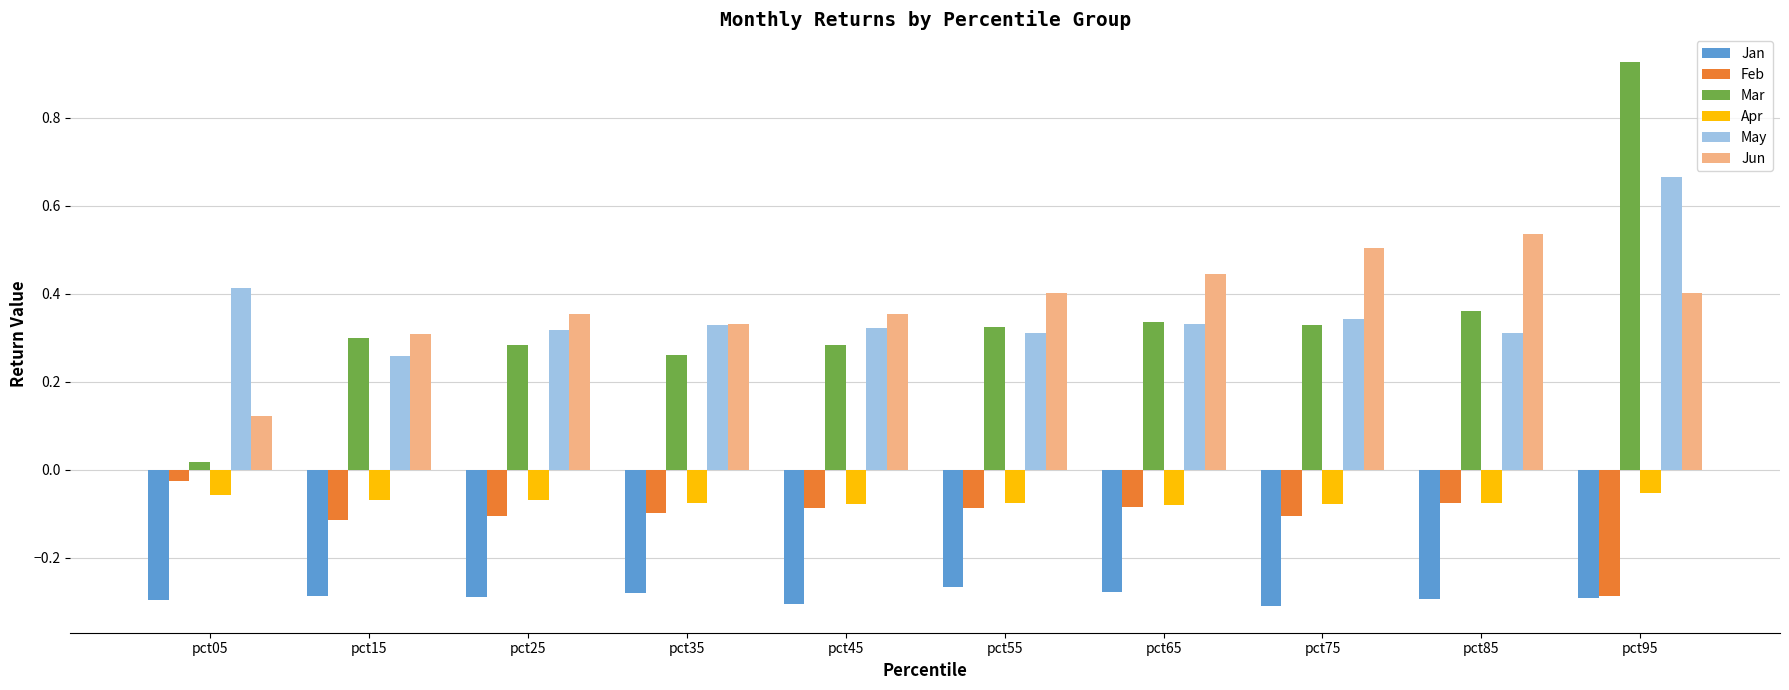

What is the sum of all May values?

3.6